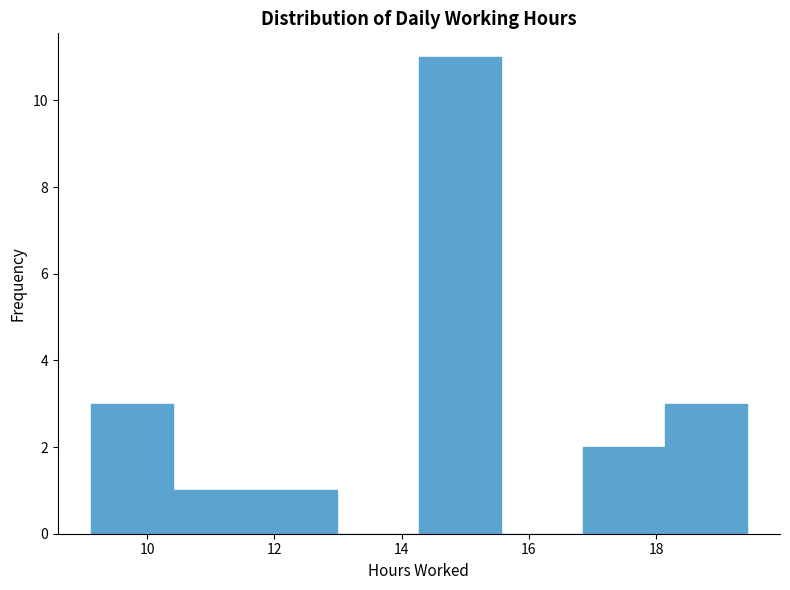

How tall is the bar that spans 16.8 to 18.2 on the x-axis? Neither the bar edges nor the heights are printed on the chart, so give them approximately, as read against the axes.

2